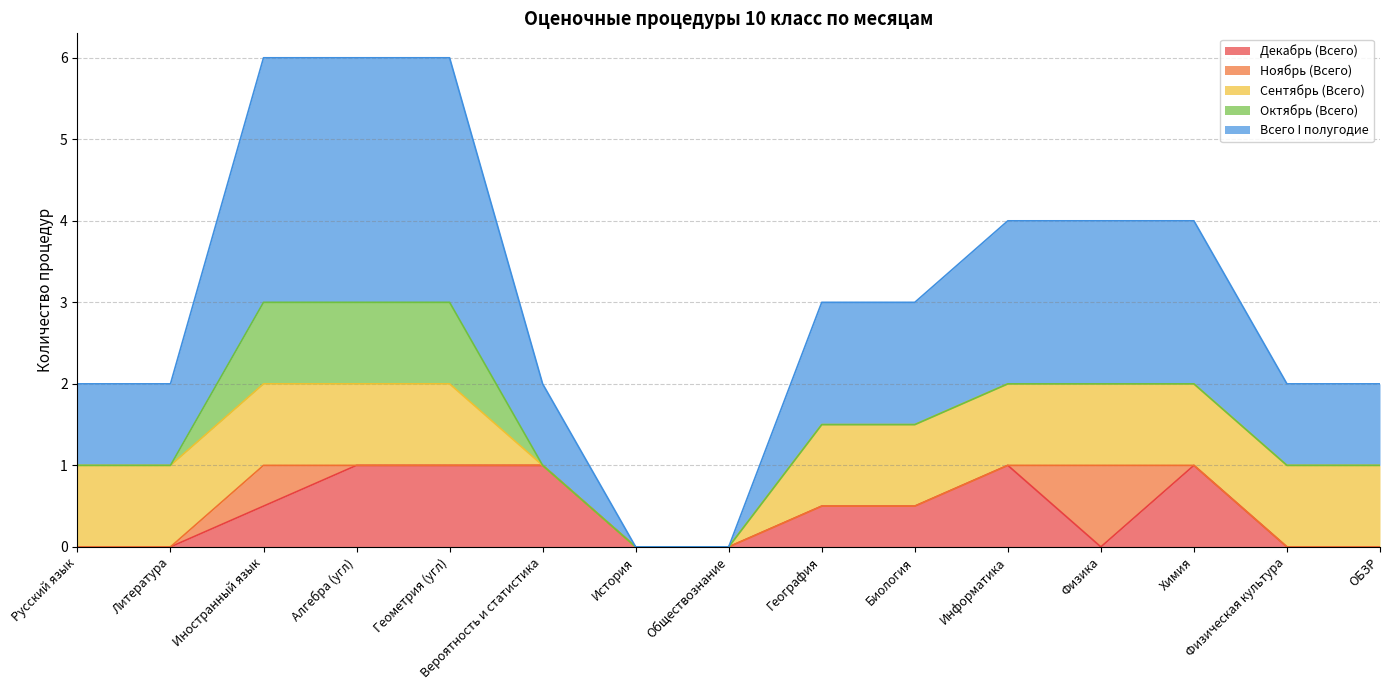

Which series has the largest range (max minus min)?

Всего I полугодие